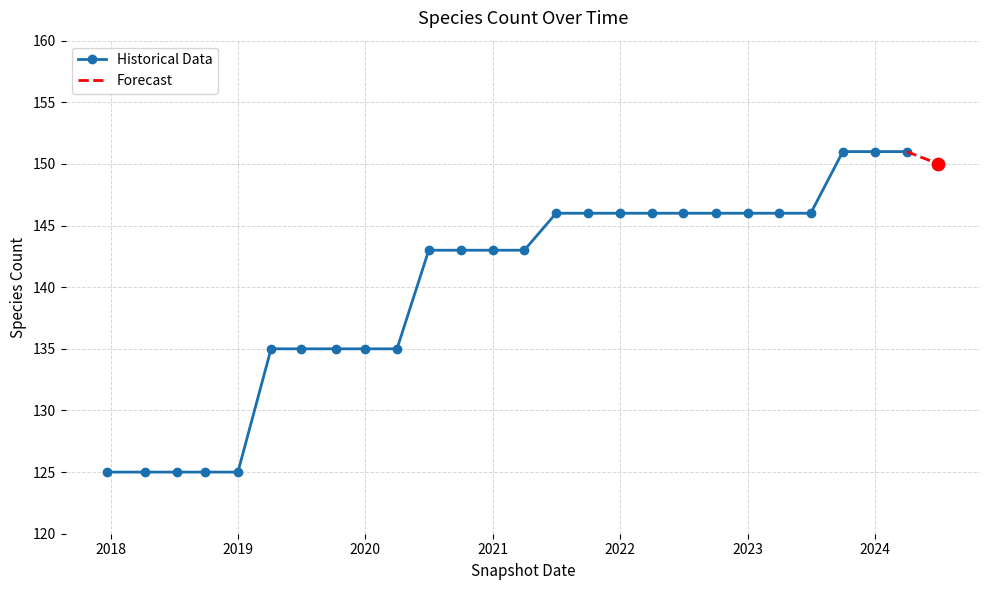

Approximately how many times larger is the value at 2018-09-28 compared to 2023-10-01?

0.8